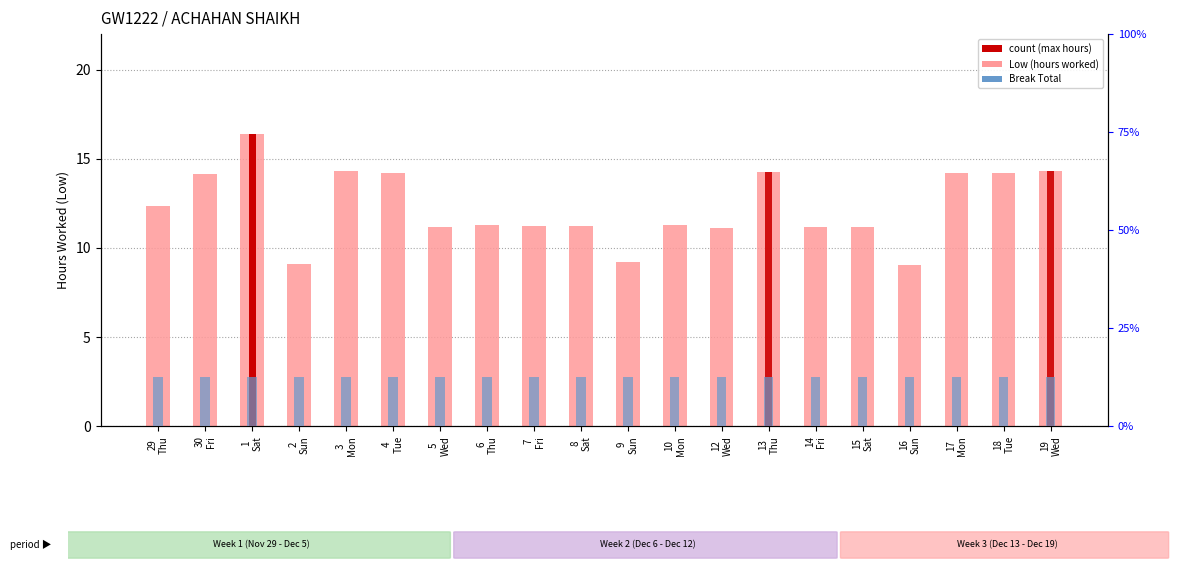

What is the ratio of the value at 19
Wed to the value at 30
Fri?

1.0